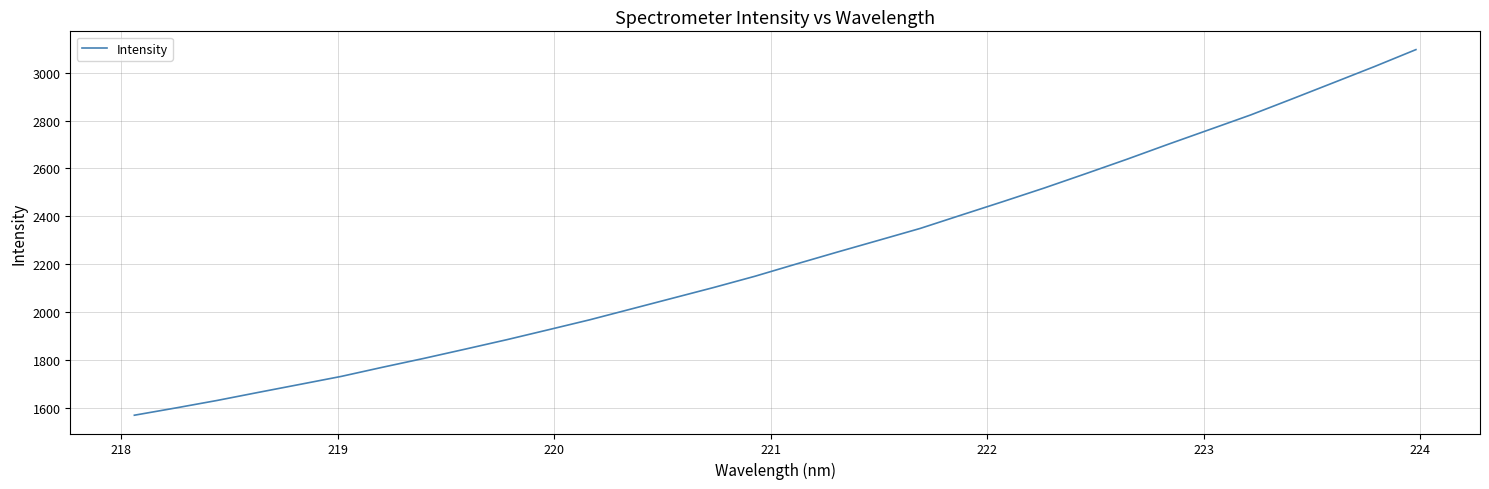

What is the minimum value shown in the chart?

1568.0